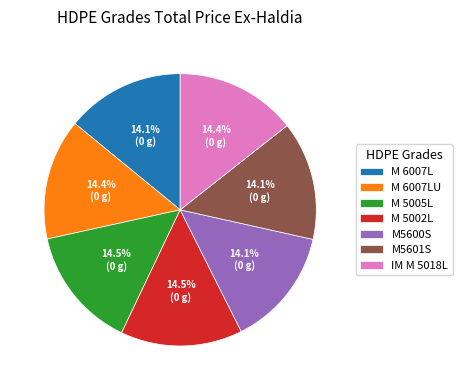

The M 6007LU slice represents 27% of the pie. True or false?

False